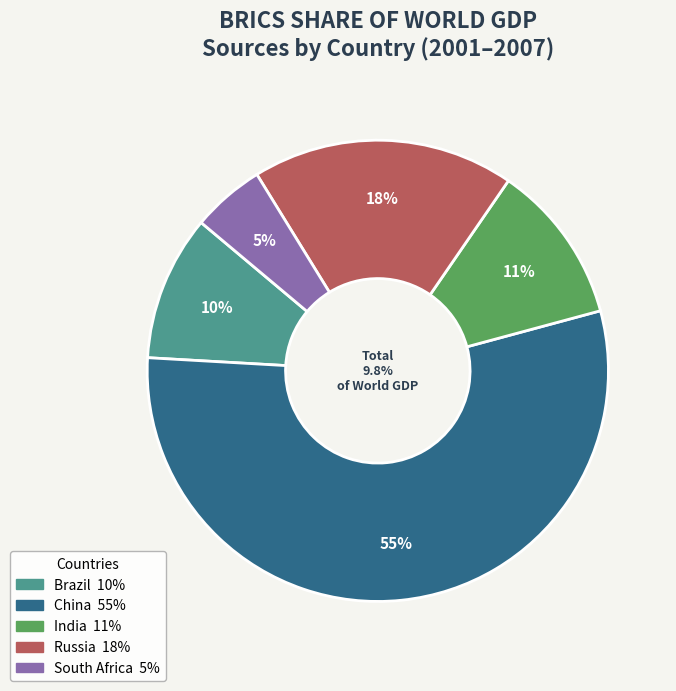

Is there any slice that represents more than half of the pie?

Yes